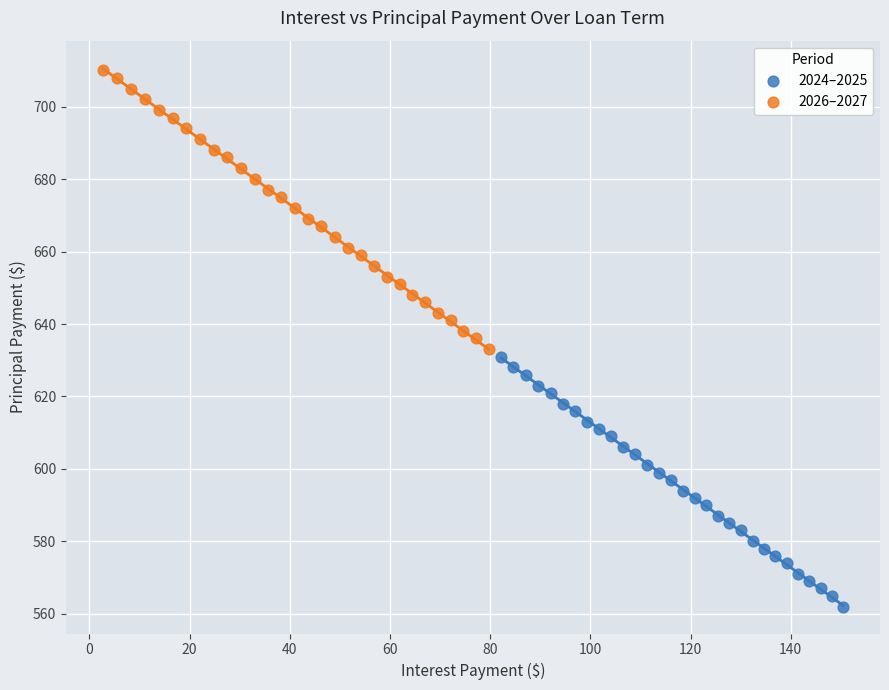

Which series contains the highest Y value?

2026–2027